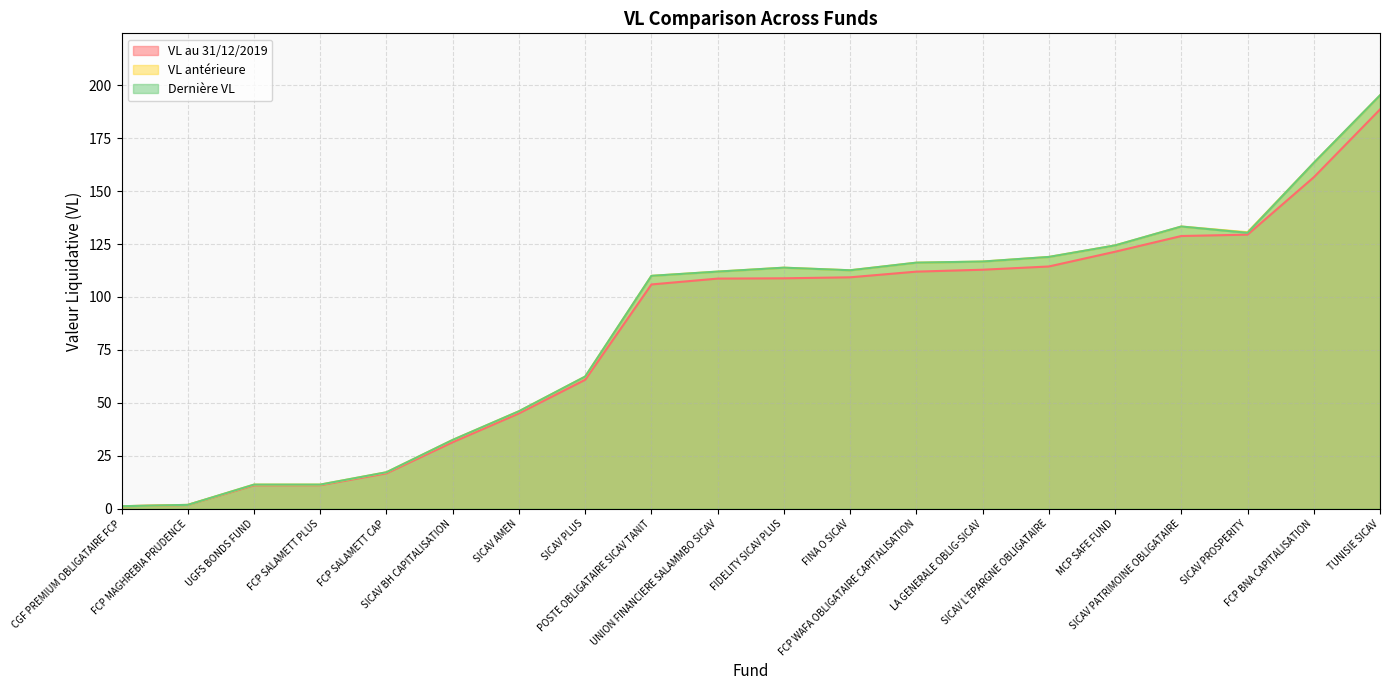

Which series has the largest range (max minus min)?

Dernière VL